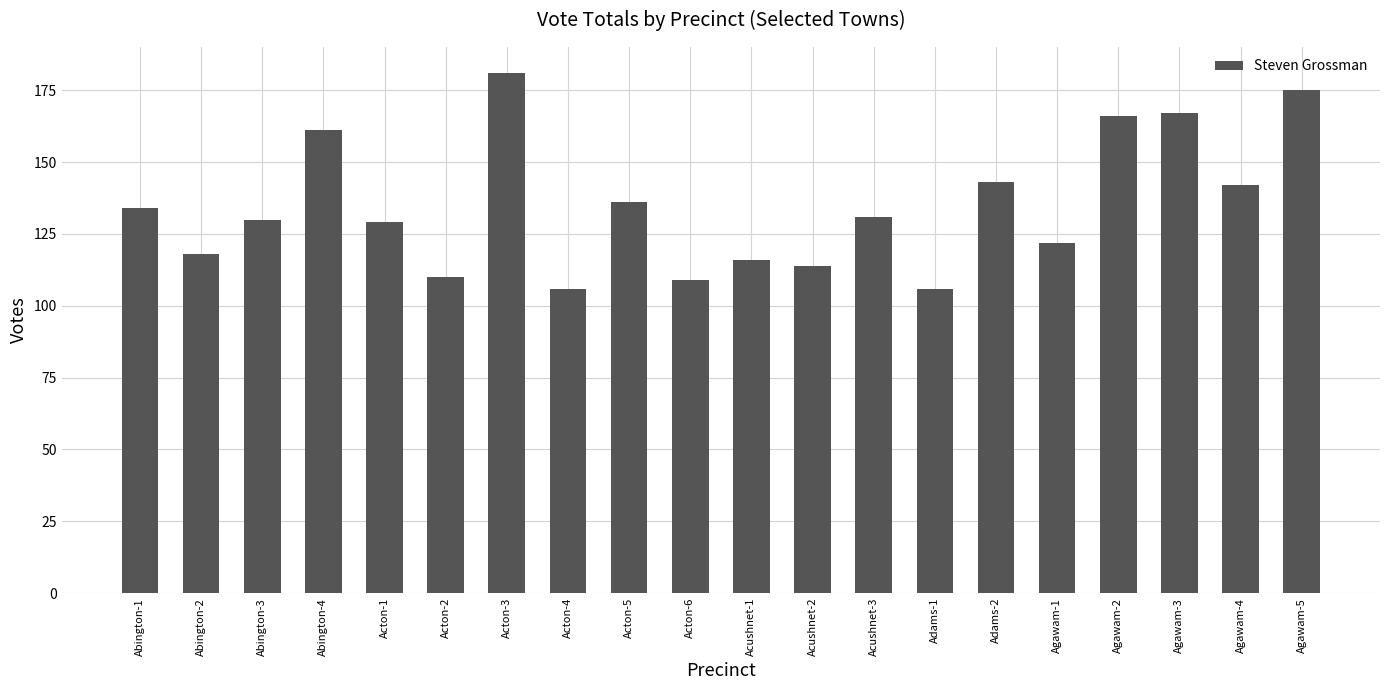

Reading right to left, transcribe all the data shown in this chart.

Agawam-5=175	Agawam-4=142	Agawam-3=167	Agawam-2=166	Agawam-1=122	Adams-2=143	Adams-1=106	Acushnet-3=131	Acushnet-2=114	Acushnet-1=116	Acton-6=109	Acton-5=136	Acton-4=106	Acton-3=181	Acton-2=110	Acton-1=129	Abington-4=161	Abington-3=130	Abington-2=118	Abington-1=134